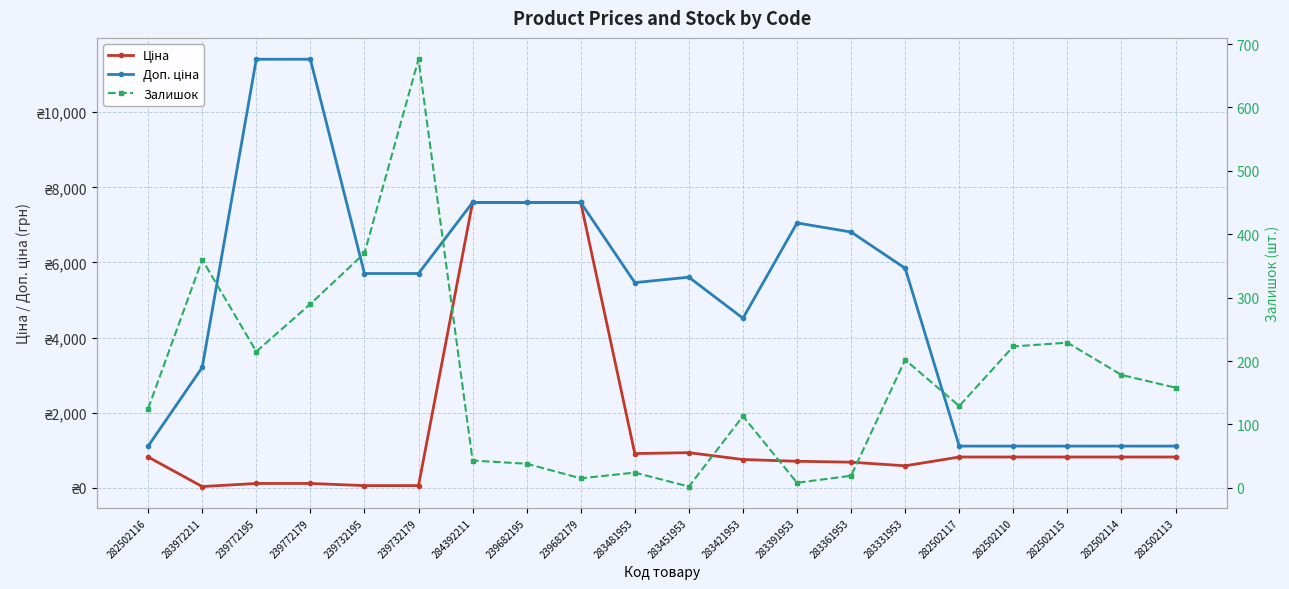

Rank the series by their average value, from highest to lowest.

Доп. ціна, Ціна, Залишок